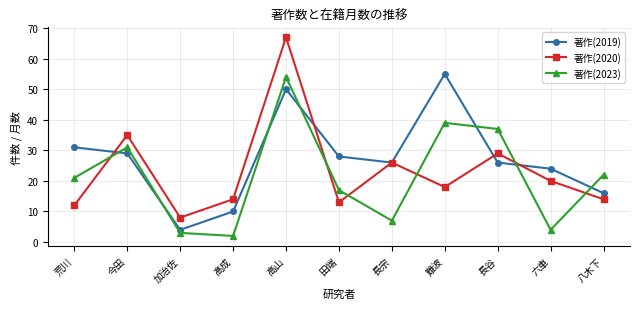

What is the total value across all series at 八木下?

52